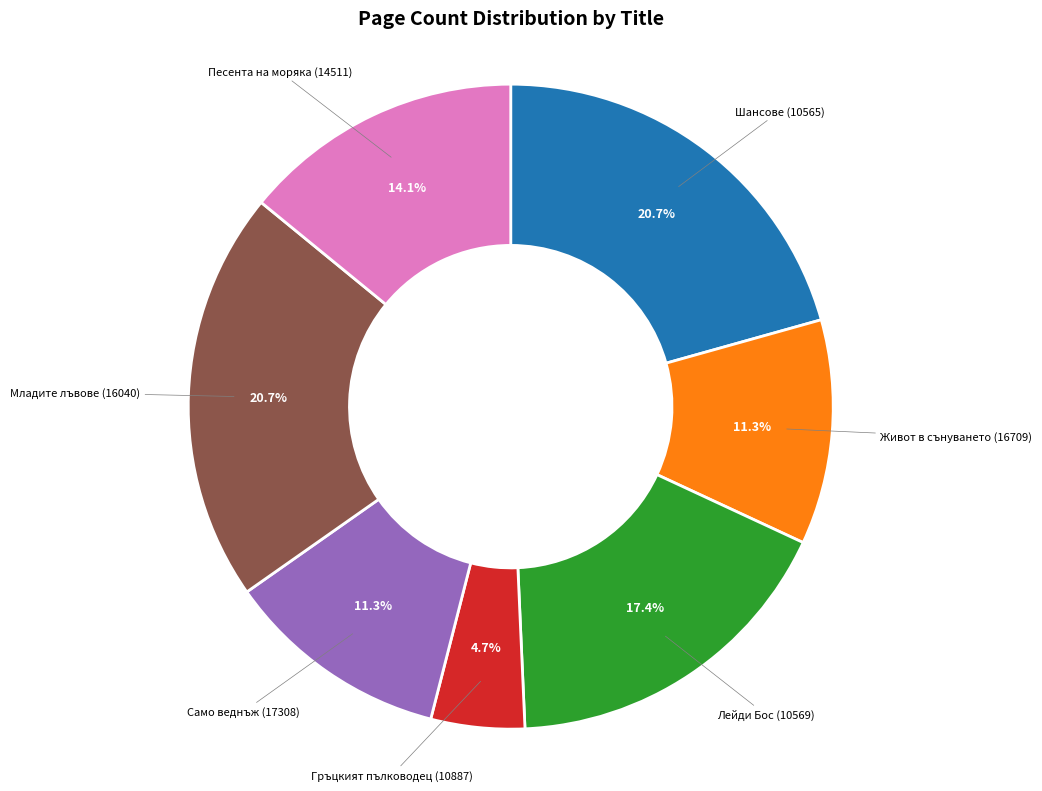

Is there a majority slice in this chart?

No